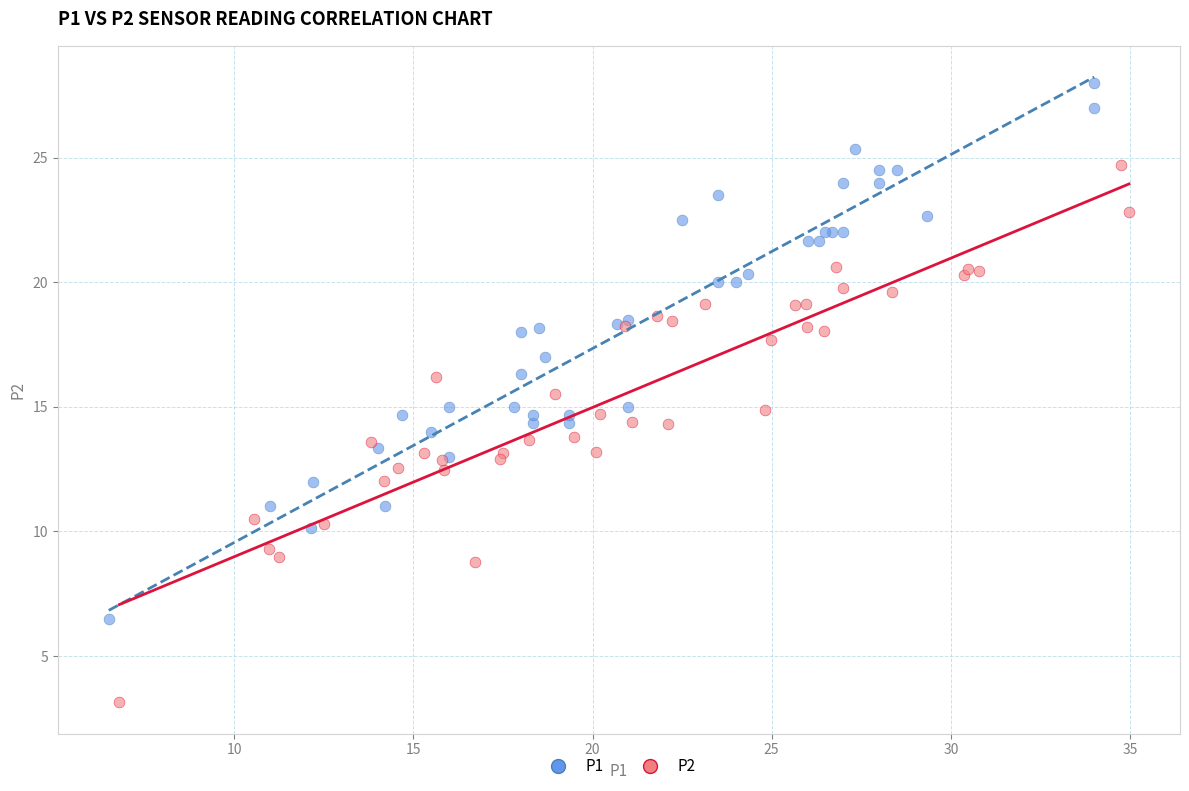

Which series reaches the maximum Y coordinate?

P1